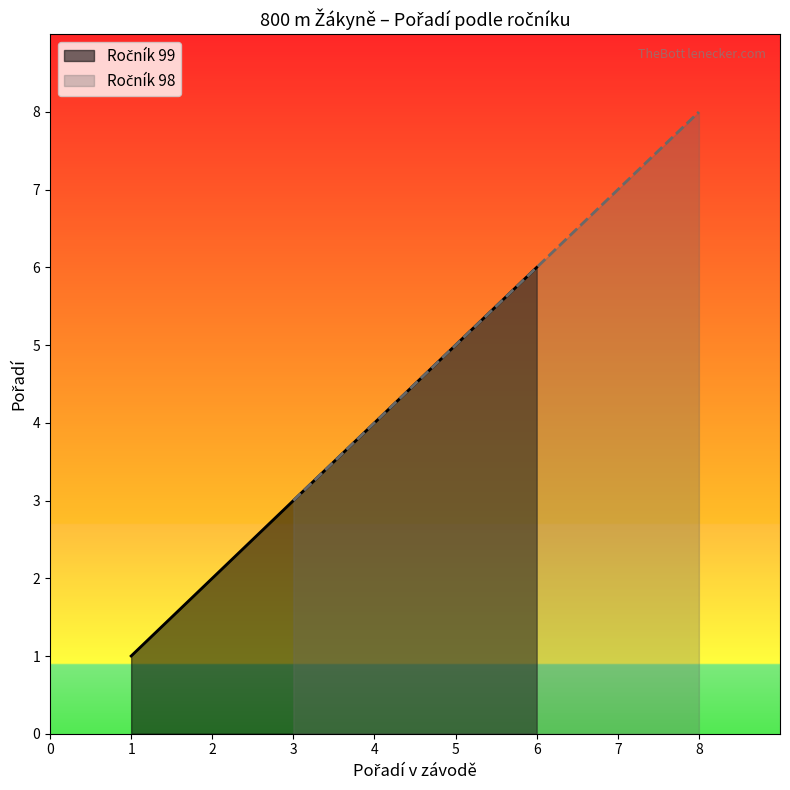

Which series has the widest spread of values?

Pořadí (ročník 98)